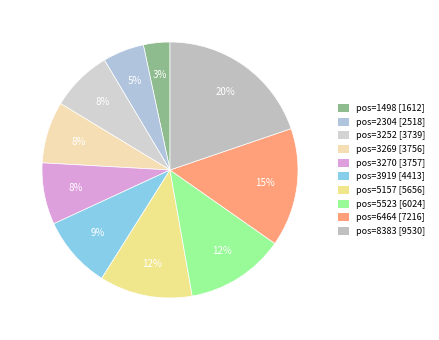

How many segments does this pie chart have?

10